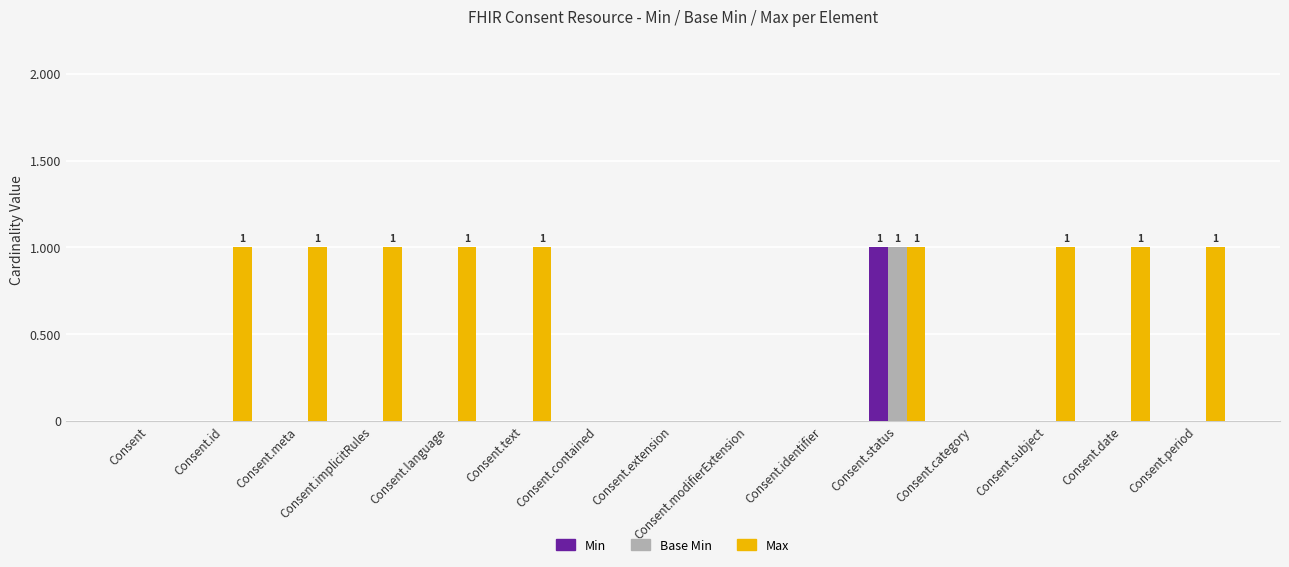

At which category is the sum across all series the highest?

Consent.status